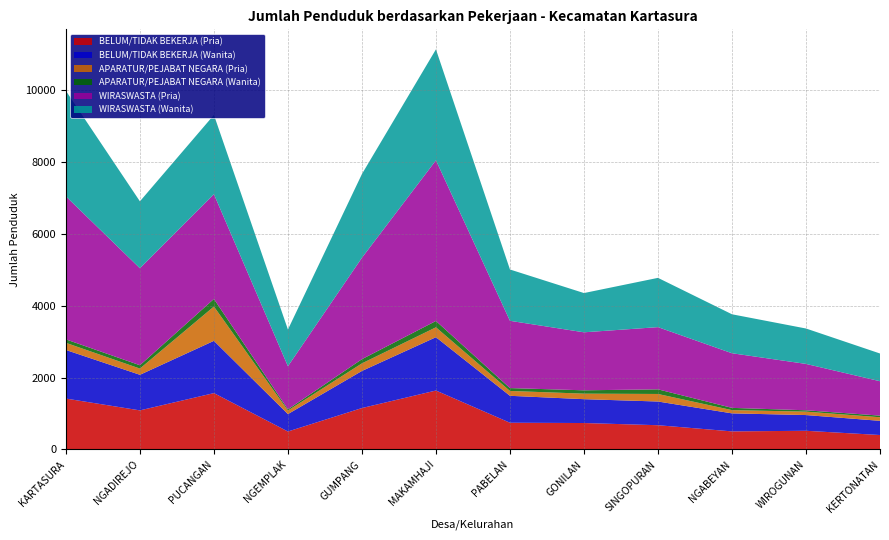

Reading left to right, transcribe all the data shown in this chart.

BELUM/TIDAK BEKERJA (Pria): KARTASURA=1416	NGADIREJO=1087	PUCANGAN=1568	NGEMPLAK=499	GUMPANG=1152	MAKAMHAJI=1640	PABELAN=743	GONILAN=735	SINGOPURAN=674	NGABEYAN=502	WIROGUNAN=519	KERTONATAN=401
BELUM/TIDAK BEKERJA (Wanita): KARTASURA=1353	NGADIREJO=991	PUCANGAN=1455	NGEMPLAK=485	GUMPANG=1033	MAKAMHAJI=1485	PABELAN=750	GONILAN=664	SINGOPURAN=660	NGABEYAN=502	WIROGUNAN=438	KERTONATAN=395
APARATUR/PEJABAT NEGARA (Pria): KARTASURA=199	NGADIREJO=173	PUCANGAN=956	NGEMPLAK=99	GUMPANG=211	MAKAMHAJI=275	PABELAN=135	GONILAN=154	SINGOPURAN=210	NGABEYAN=90	WIROGUNAN=95	KERTONATAN=100
APARATUR/PEJABAT NEGARA (Wanita): KARTASURA=96	NGADIREJO=93	PUCANGAN=211	NGEMPLAK=33	GUMPANG=117	MAKAMHAJI=177	PABELAN=80	GONILAN=93	SINGOPURAN=129	NGABEYAN=63	WIROGUNAN=38	KERTONATAN=45
WIRASWASTA (Pria): KARTASURA=3983	NGADIREJO=2701	PUCANGAN=2916	NGEMPLAK=1200	GUMPANG=2824	MAKAMHAJI=4473	PABELAN=1873	GONILAN=1615	SINGOPURAN=1732	NGABEYAN=1521	WIROGUNAN=1291	KERTONATAN=958
WIRASWASTA (Wanita): KARTASURA=2938	NGADIREJO=1863	PUCANGAN=2208	NGEMPLAK=1022	GUMPANG=2331	MAKAMHAJI=3090	PABELAN=1429	GONILAN=1093	SINGOPURAN=1372	NGABEYAN=1085	WIROGUNAN=986	KERTONATAN=772